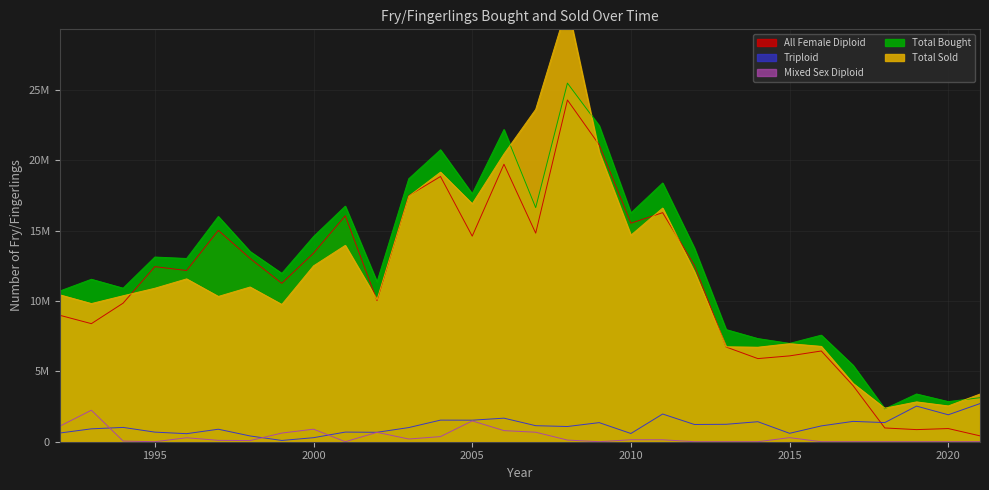

True or false: Mixed Sex Diploid and All Female Diploid intersect in this chart.

False